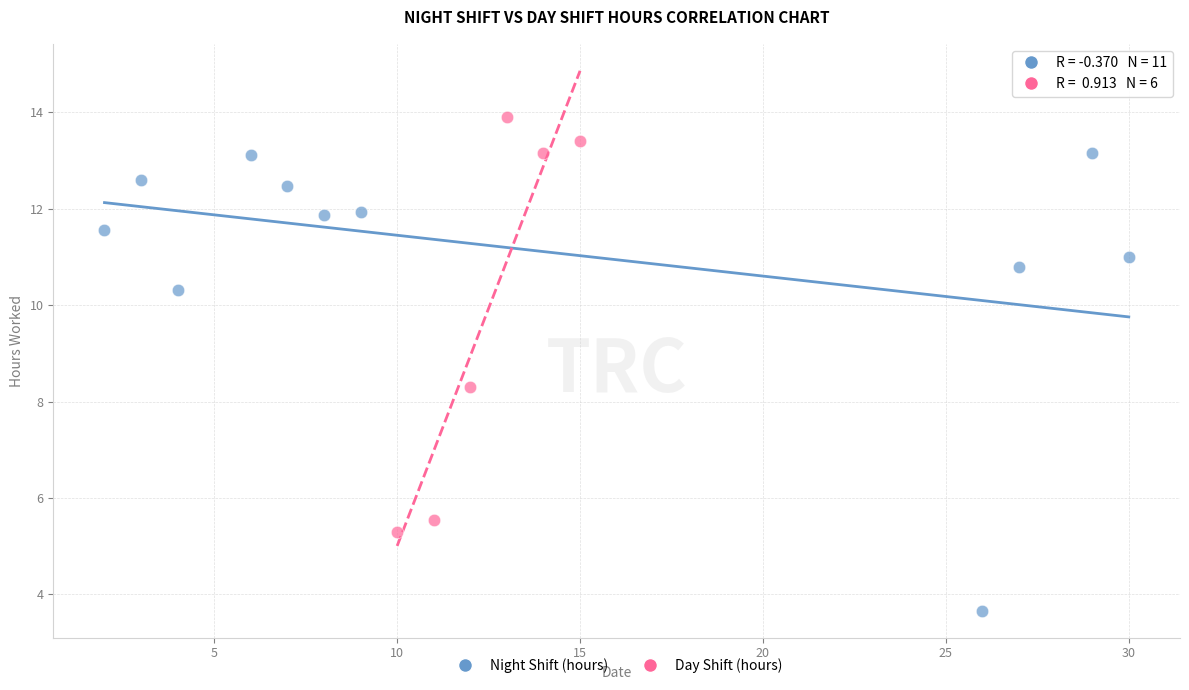

Which series contains the lowest Y value?

Night Shift (hours)